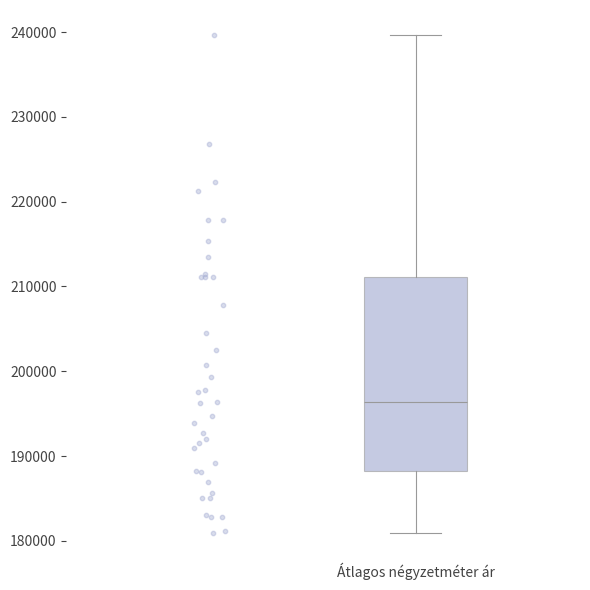

Read this box plot against the y-axis: the position of the median line, the range covered by the box, and the ends of both whiskers. The values are not printed on the chart, so give them approximately, as read against the axis.

median 196000, box 188000 to 211000, whiskers 181000 to 240000